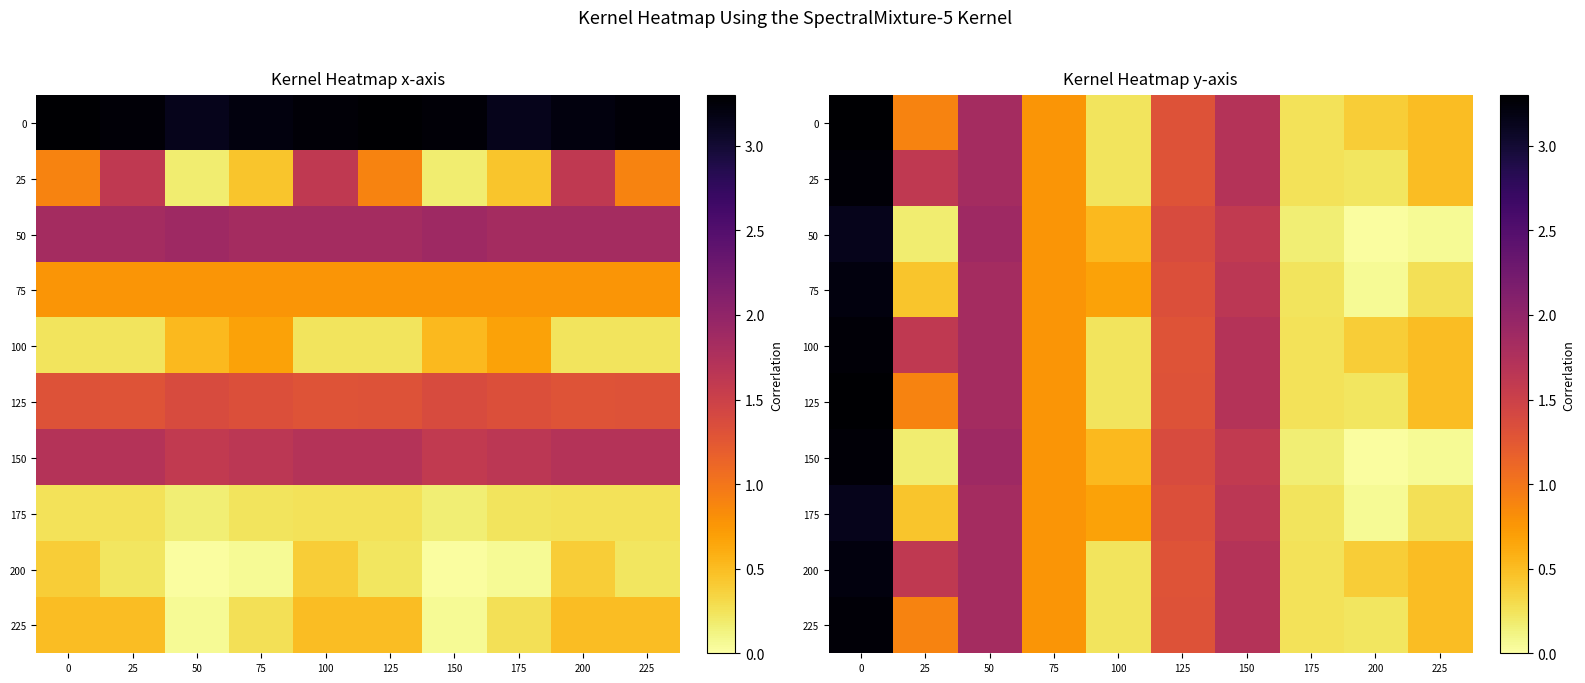

Read the 175 value at 125.

1.3